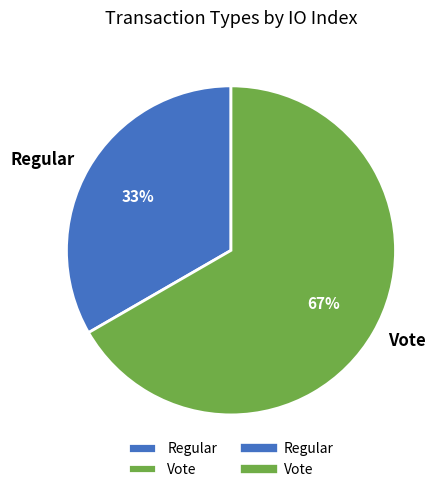

Rank the categories by value from lowest to highest.

Regular, Vote